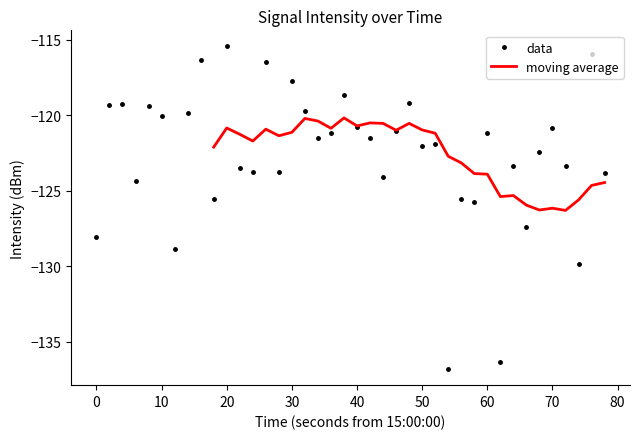

Reading left to right, what are all the values shown in this chart?

-128.1	-119.3	-119.3	-124.3	-119.4	-120.0	-128.9	-119.8	-116.4	-125.6	-115.4	-123.5	-123.7	-116.5	-123.8	-117.7	-119.7	-121.5	-121.2	-118.7	-120.7	-121.5	-124.1	-121.0	-119.2	-122.1	-121.9	-136.8	-125.5	-125.8	-121.2	-136.3	-123.4	-127.4	-122.5	-120.8	-123.4	-129.9	-115.9	-123.8